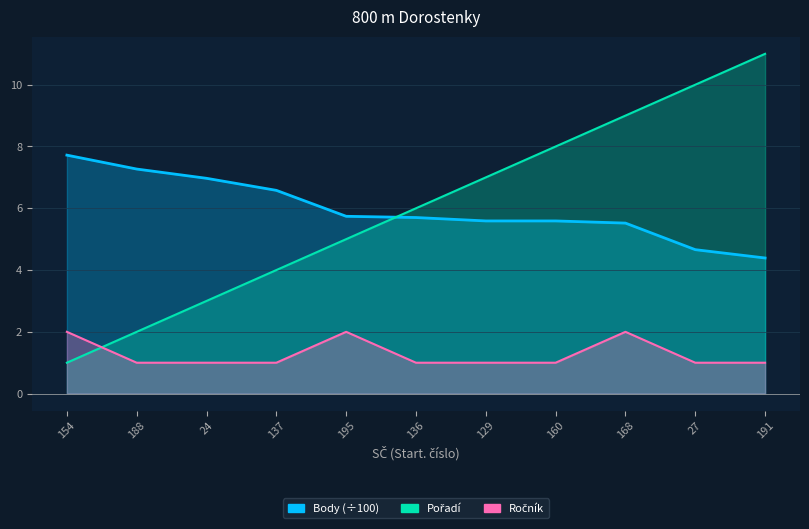

Which series has the largest total across all categories?

Pořadí